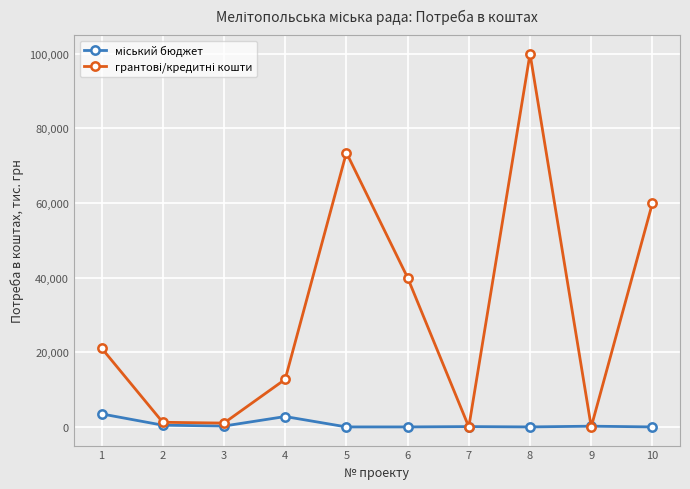

What is the spread (max minus min) of values at 5?

73500.0